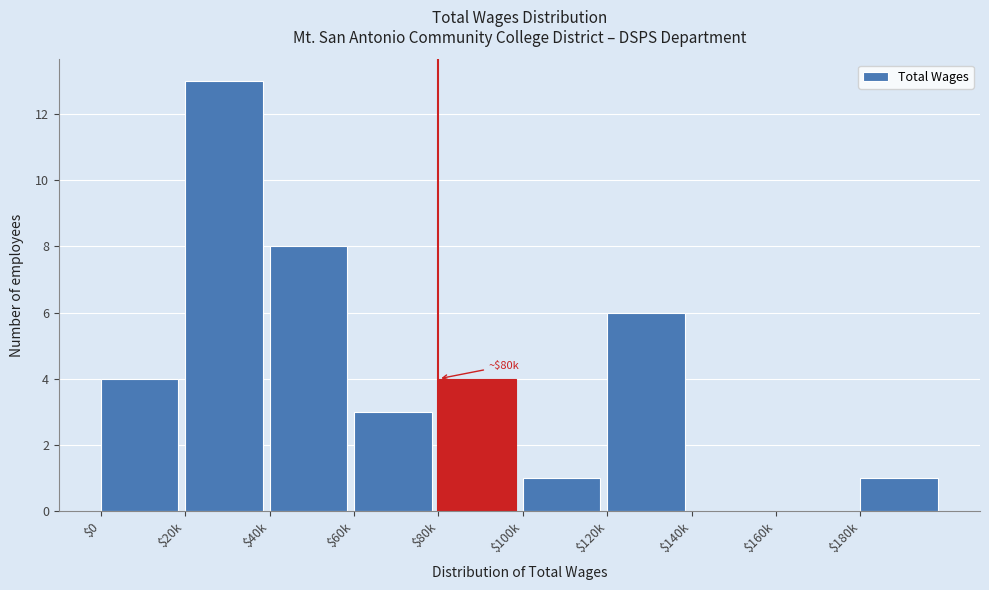

The chart shows a value of 0 at $140k. True or false?

True